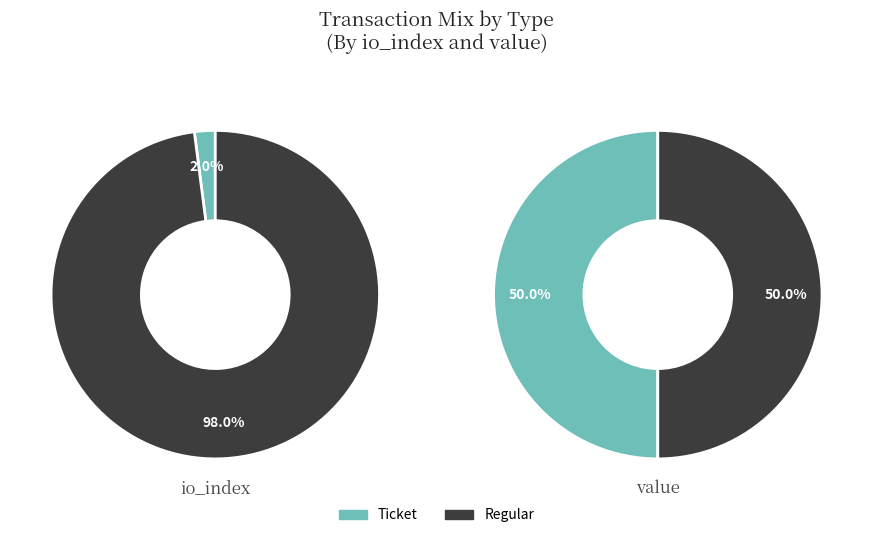

Is value the majority of the pie?

Yes